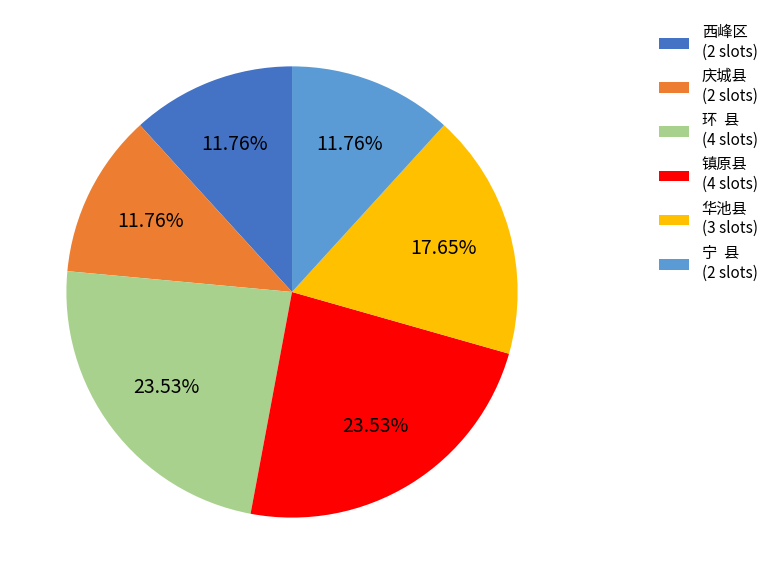

What is the ratio of the value at 庆城县 (2 slots) to the value at 环 县 (4 slots)?

0.5